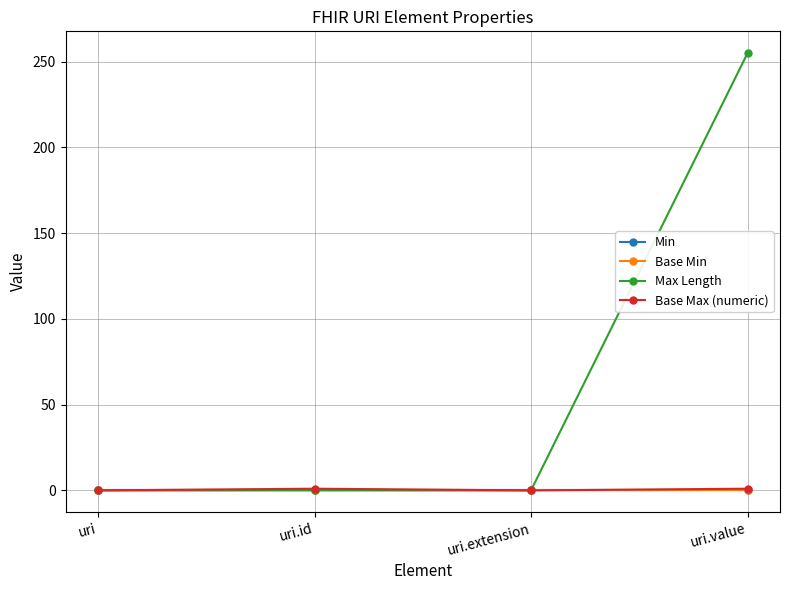

Is the value of Base Min at uri greater than the value of Max Length at uri.id?

No